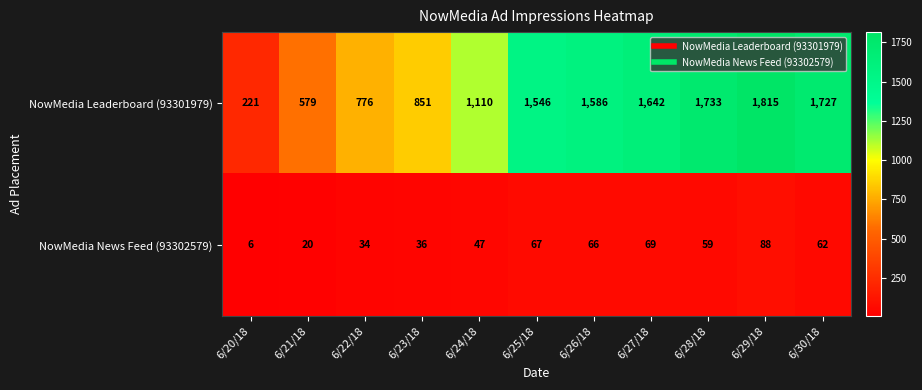

What is the average value of the NowMedia News Feed (93302579) series?

50